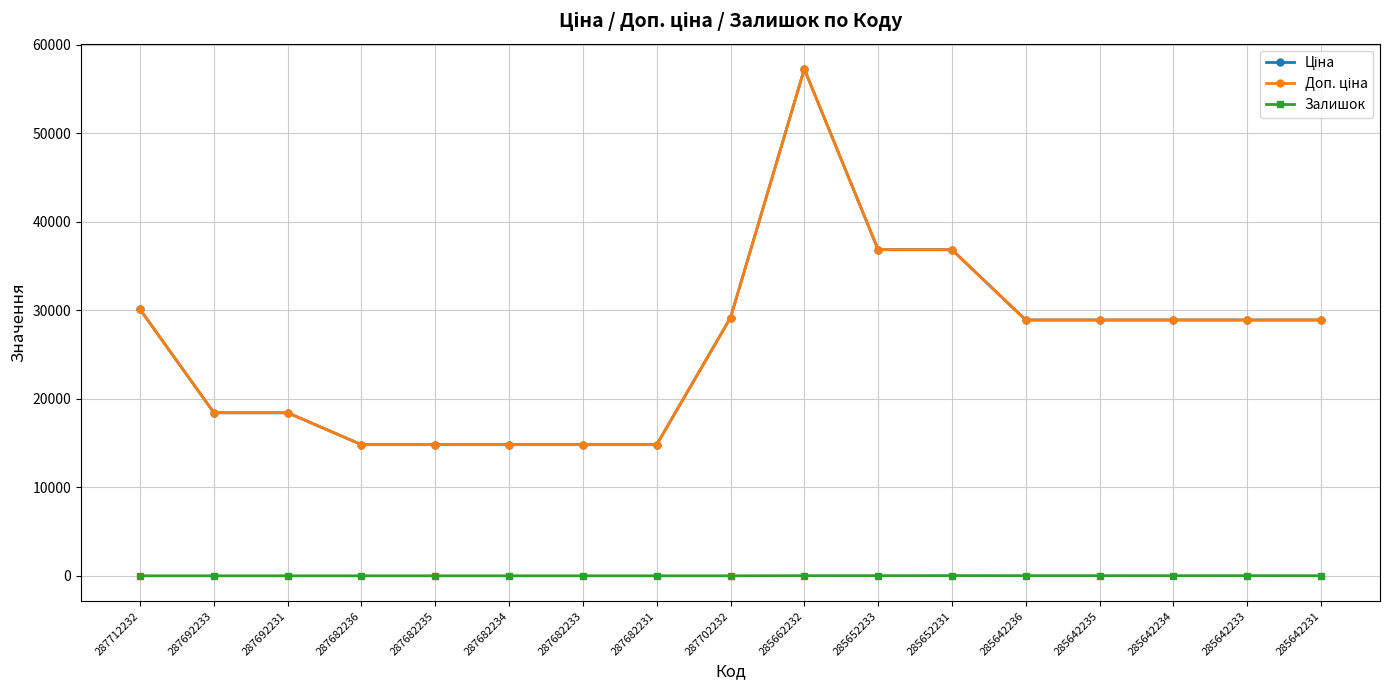

What is the value of the Залишок point at the 11th from the left?

14.0